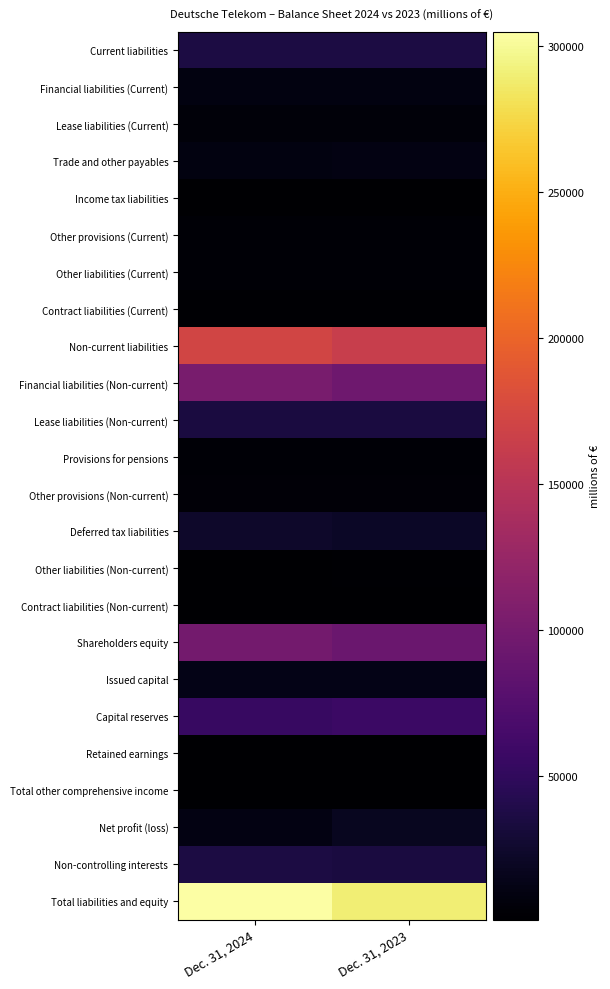

Reading left to right, what are all the values shown in this chart?

Current liabilities: Dec. 31, 2024=35182	Dec. 31, 2023=36065
Financial liabilities (Current): Dec. 31, 2024=9852	Dec. 31, 2023=9620
Lease liabilities (Current): Dec. 31, 2024=5674	Dec. 31, 2023=5649
Trade and other payables: Dec. 31, 2024=9489	Dec. 31, 2023=10916
Income tax liabilities: Dec. 31, 2024=736	Dec. 31, 2023=683
Other provisions (Current): Dec. 31, 2024=3537	Dec. 31, 2023=3835
Other liabilities (Current): Dec. 31, 2024=3516	Dec. 31, 2023=3444
Contract liabilities (Current): Dec. 31, 2024=2378	Dec. 31, 2023=1919
Non-current liabilities: Dec. 31, 2024=171111	Dec. 31, 2023=163003
Financial liabilities (Non-current): Dec. 31, 2024=102339	Dec. 31, 2023=94903
Lease liabilities (Non-current): Dec. 31, 2024=34574	Dec. 31, 2023=35144
Provisions for pensions: Dec. 31, 2024=3209	Dec. 31, 2023=4060
Other provisions (Non-current): Dec. 31, 2024=4332	Dec. 31, 2023=4265
Deferred tax liabilities: Dec. 31, 2024=24260	Dec. 31, 2023=21918
Other liabilities (Non-current): Dec. 31, 2024=1366	Dec. 31, 2023=1872
Contract liabilities (Non-current): Dec. 31, 2024=1032	Dec. 31, 2023=840
Shareholders equity: Dec. 31, 2024=98640	Dec. 31, 2023=91237
Issued capital: Dec. 31, 2024=12765	Dec. 31, 2023=12765
Capital reserves: Dec. 31, 2024=55102	Dec. 31, 2023=56786
Retained earnings: Dec. 31, 2024=-16959	Dec. 31, 2023=-29869
Total other comprehensive income: Dec. 31, 2024=1399	Dec. 31, 2023=-525
Net profit (loss): Dec. 31, 2024=11209	Dec. 31, 2023=17788
Non-controlling interests: Dec. 31, 2024=35344	Dec. 31, 2023=34312
Total liabilities and equity: Dec. 31, 2024=304934	Dec. 31, 2023=290305